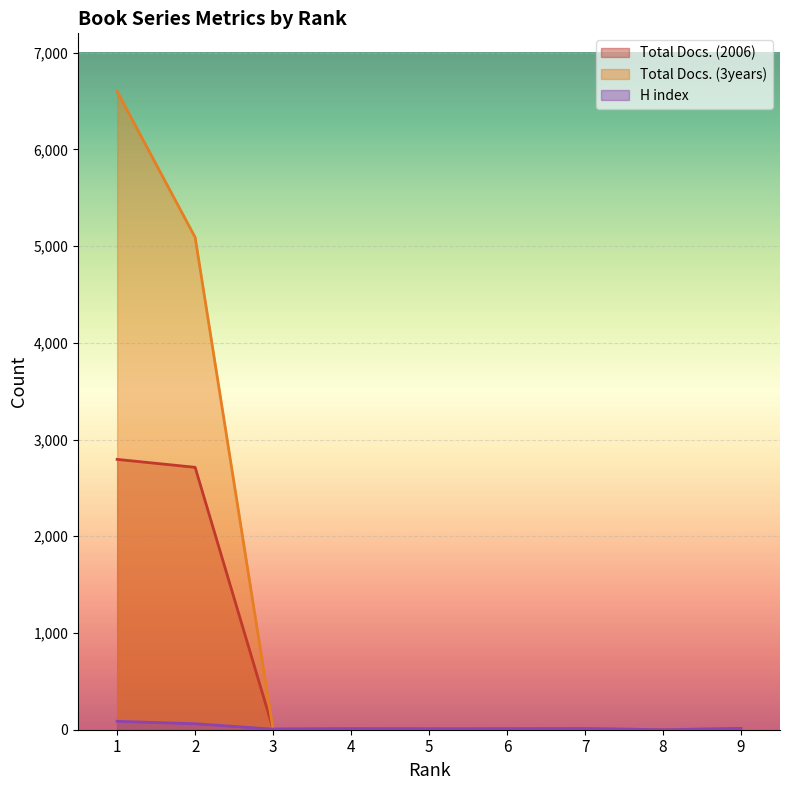

True or false: Total Docs. (3years) and H index cross at least once.

True